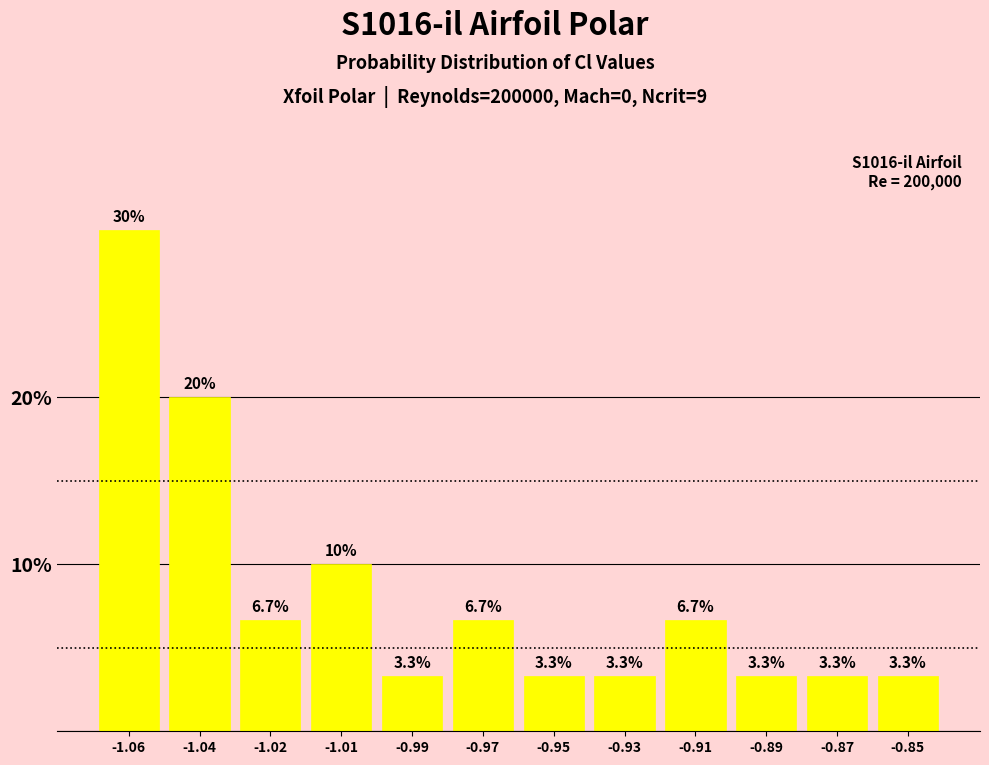

Reading right to left, extract all data points from this chart.

-0.85=3.3	-0.87=3.3	-0.89=3.3	-0.91=6.7	-0.93=3.3	-0.95=3.3	-0.97=6.7	-0.99=3.3	-1.01=10.0	-1.02=6.7	-1.04=20.0	-1.06=30.0